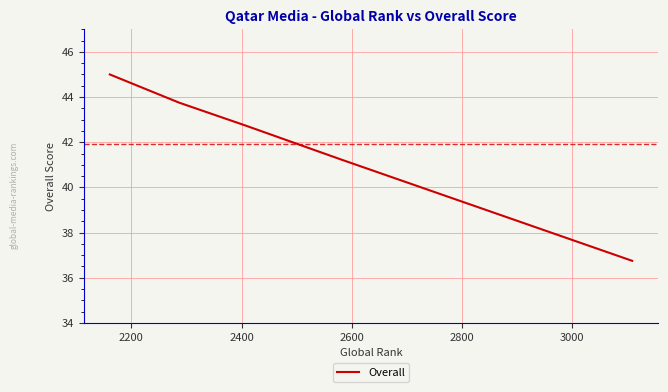

What is the average value?

41.9